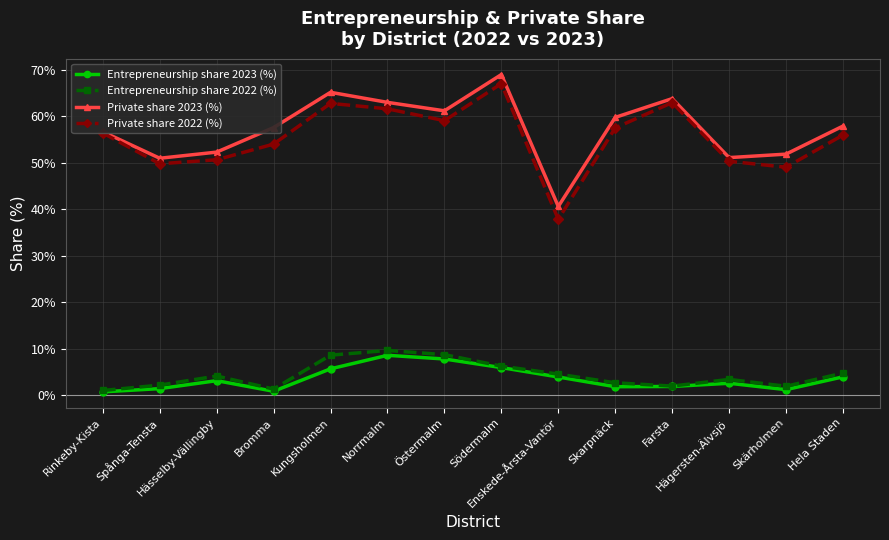

What are all the series names shown in the legend?

Entrepreneurship share 2023 (%), Entrepreneurship share 2022 (%), Private share 2023 (%), Private share 2022 (%)